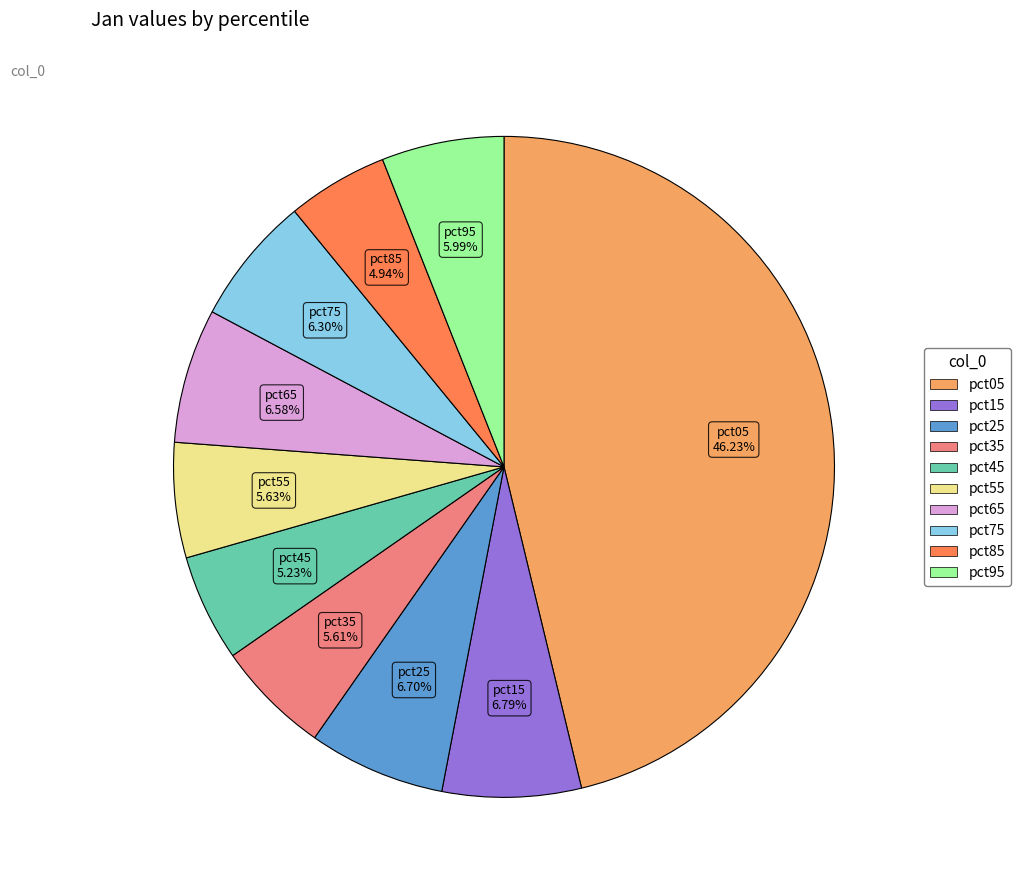

To the nearest percent, what is the average slice percentage?

10%